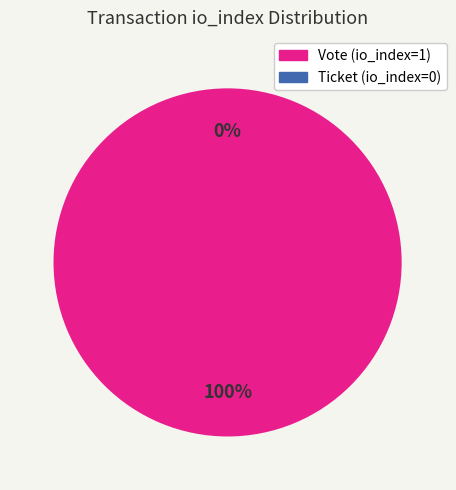

How many segments does this pie chart have?

2